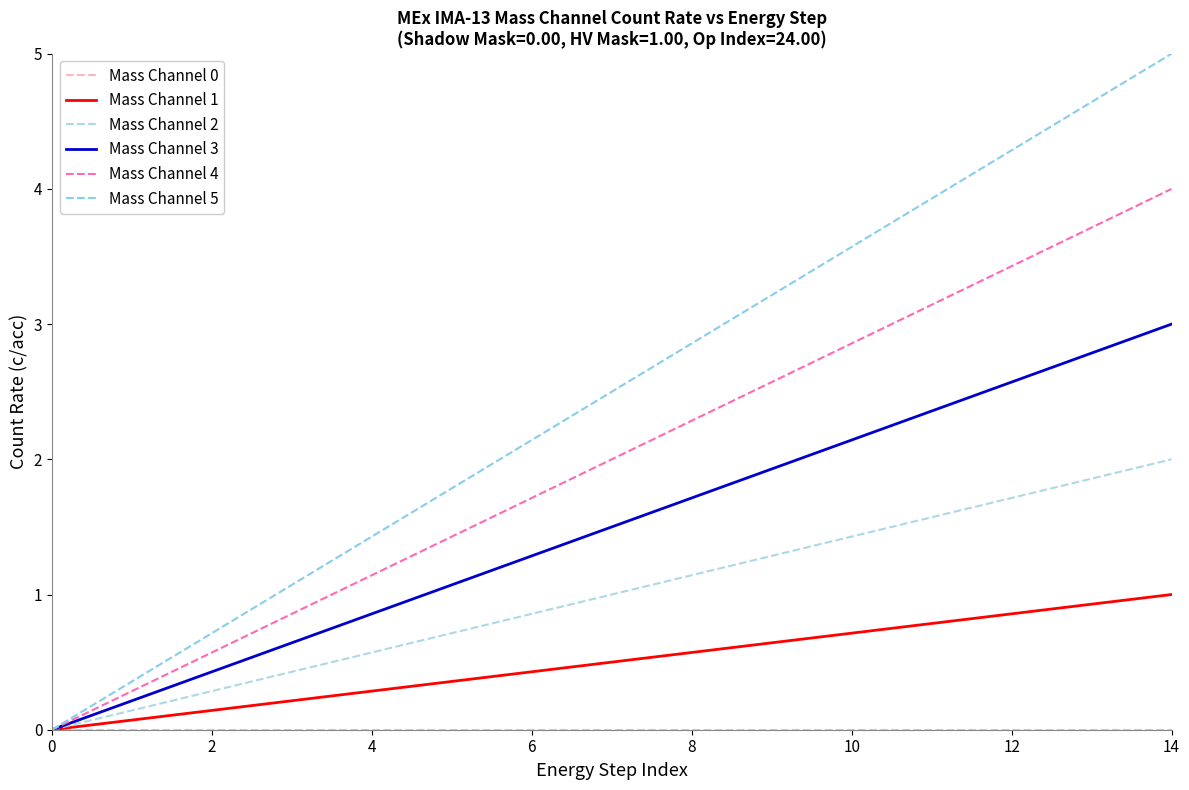

At how many categories does at least one series exceed 2?

9